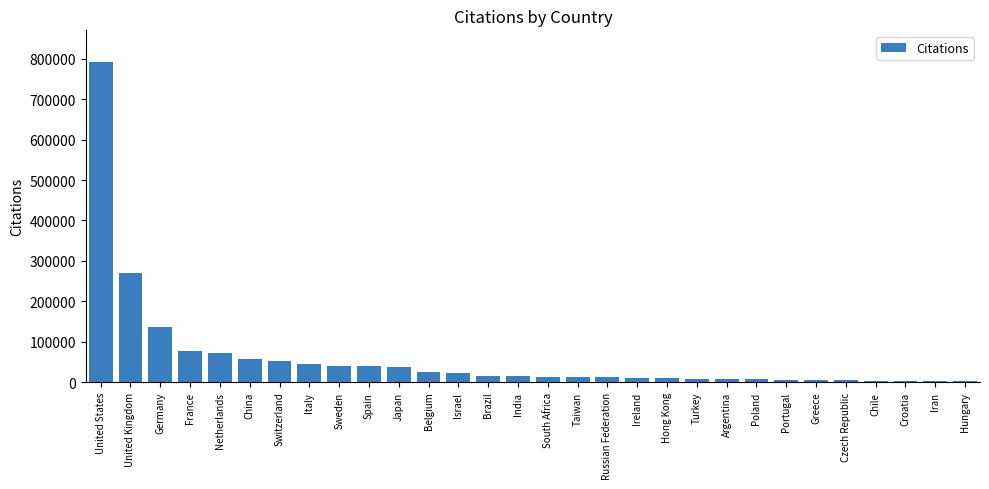

What is the sum of the values at Taiwan and Chile?

15647